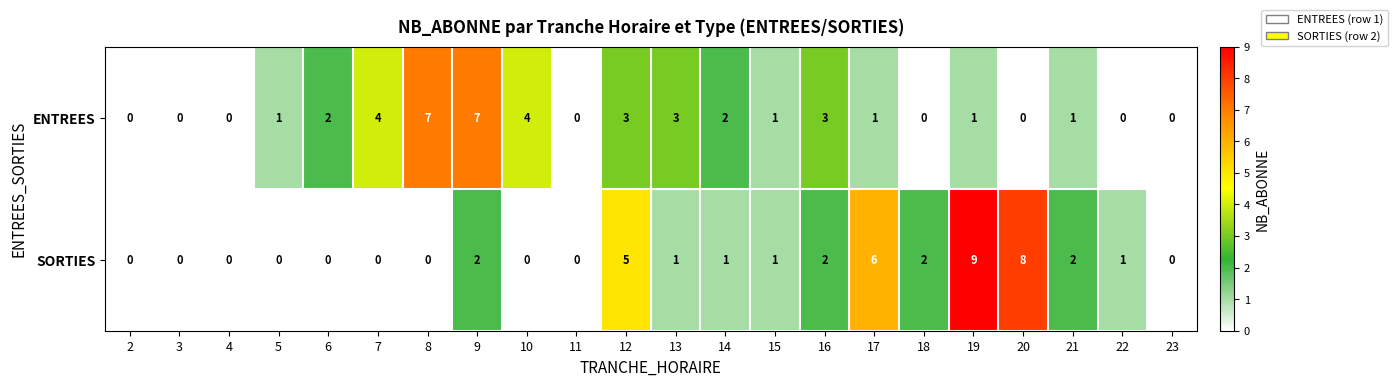

Is it true that ENTREES equals 0 at 22?

True